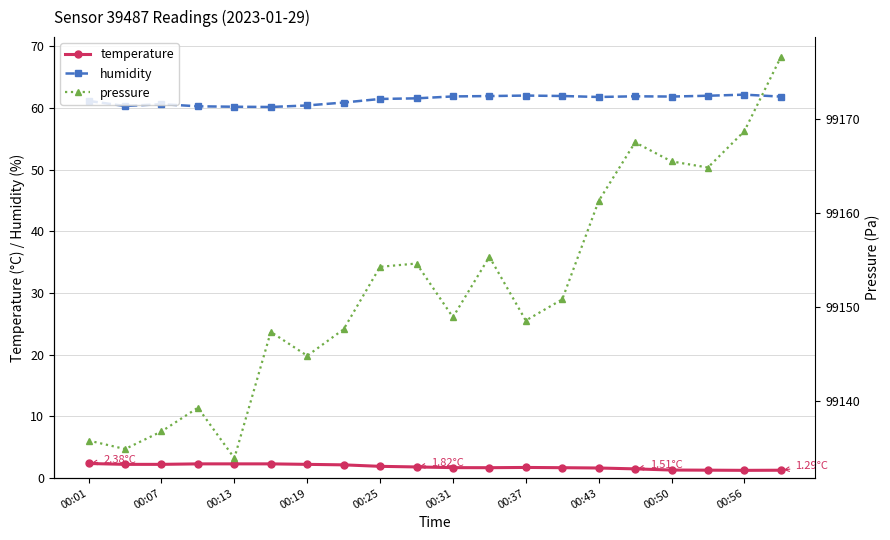

The value of temperature at 13 is 2.4. True or false?

False